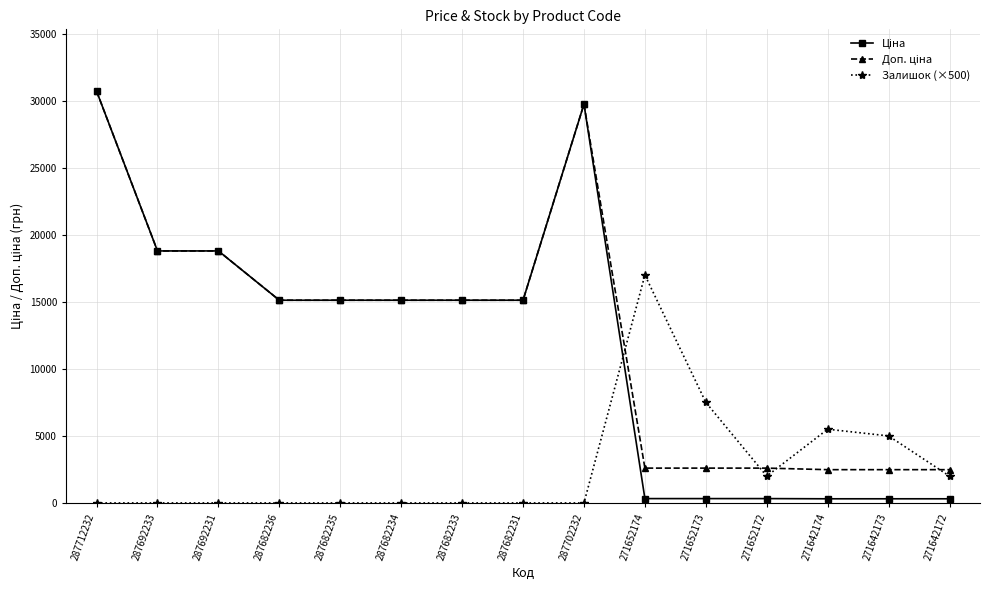

The Залишок (×500) series shows -11052.8 at 287712232. True or false?

False